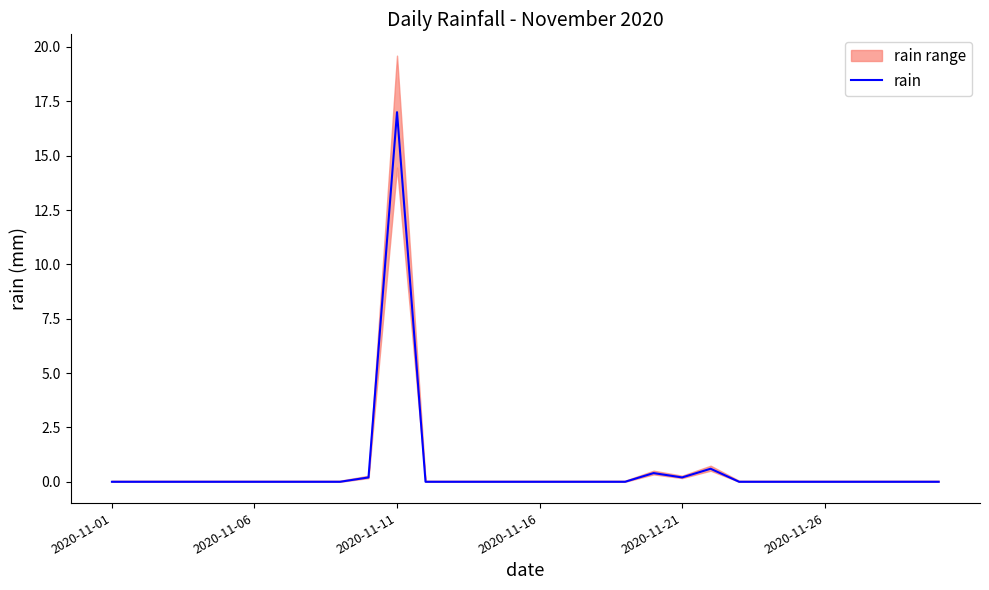

Is it true that the value at 23 is -11.6?

False